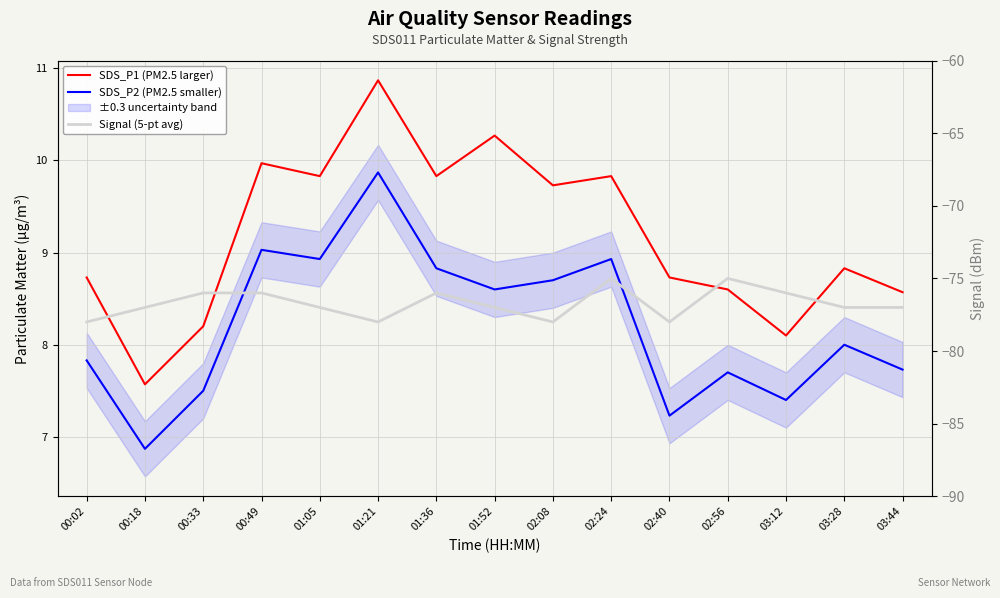

True or false: SDS_P1 (PM2.5 larger) has a value of 9.7 at 02:08.

True